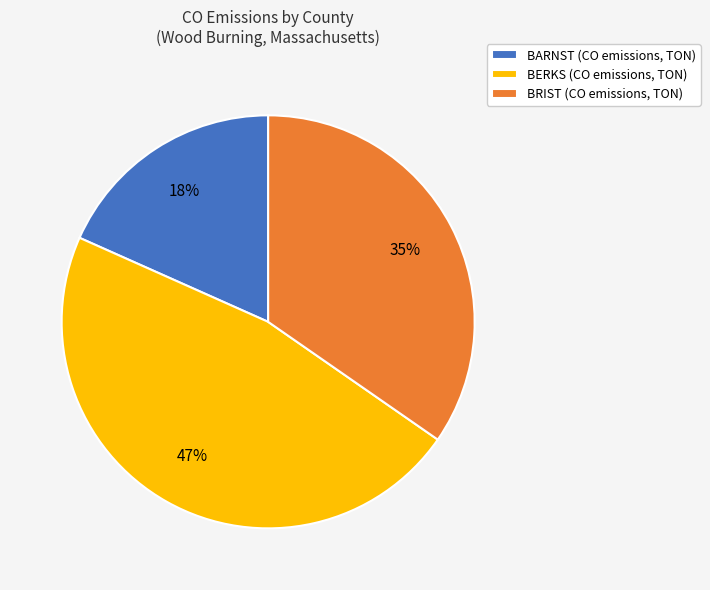

The BARNST (CO emissions, TON) slice represents 18% of the pie. True or false?

True